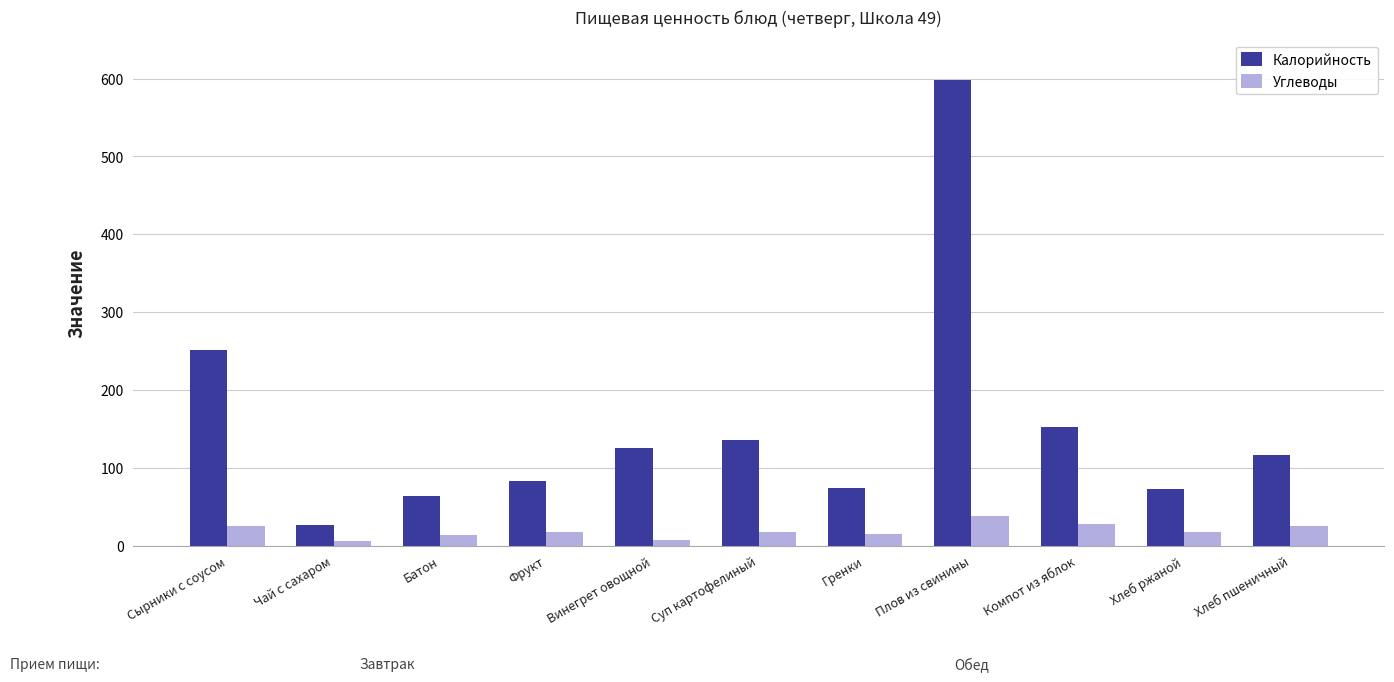

What is the label of the 1st bar from the right?

Хлеб пшеничный